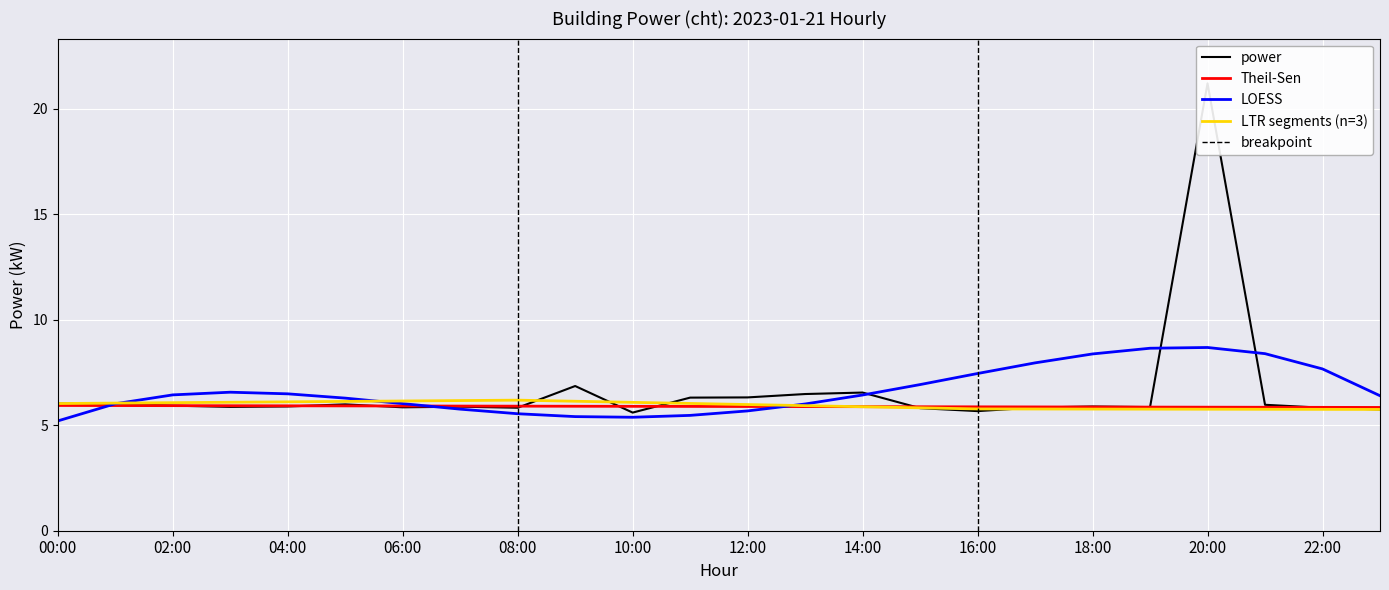

What position from the left is 16:00?

17